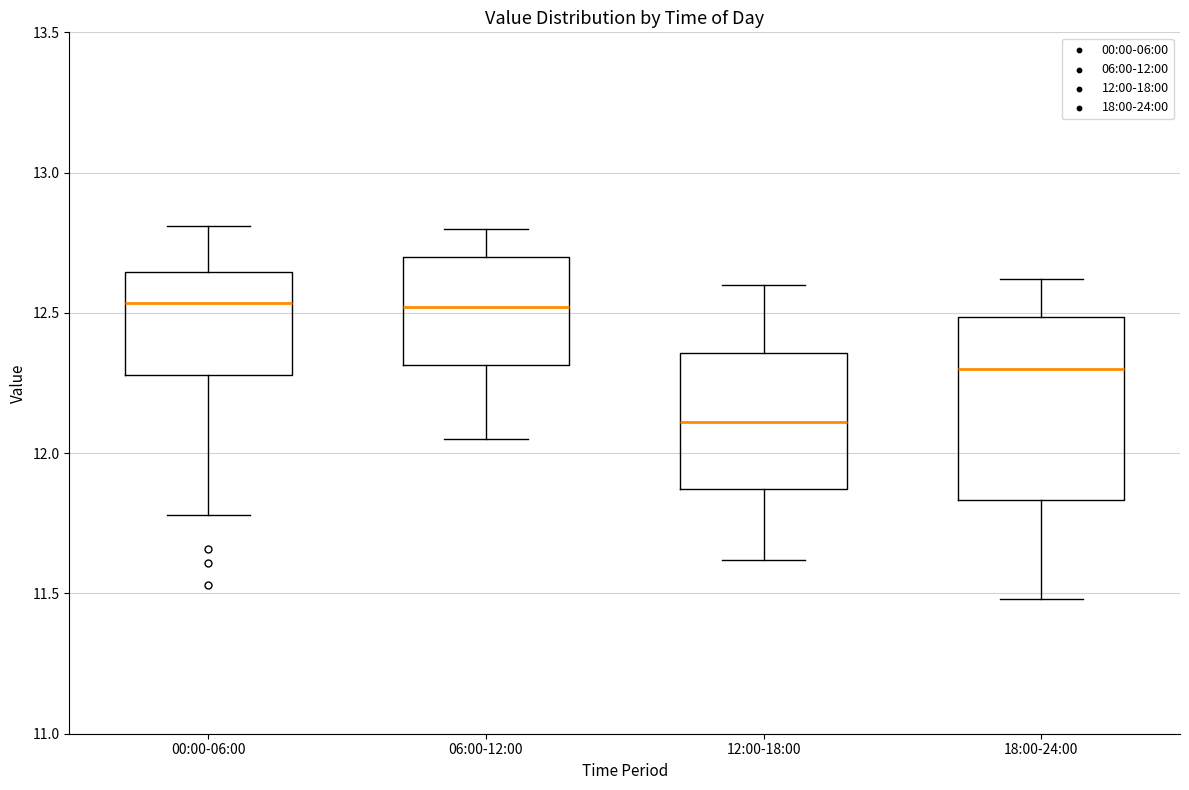

Reading left to right, read every box against the y-axis: the position of its median line, the range the box covers, and the ends of its whiskers. The values are not printed on the chart, so give them approximately, as read against the axis.

00:00-06:00: median 12.55, box 12.30 to 12.65, whiskers 11.80 to 12.80
06:00-12:00: median 12.50, box 12.30 to 12.70, whiskers 12.05 to 12.80
12:00-18:00: median 12.10, box 11.85 to 12.35, whiskers 11.60 to 12.60
18:00-24:00: median 12.30, box 11.85 to 12.50, whiskers 11.50 to 12.60